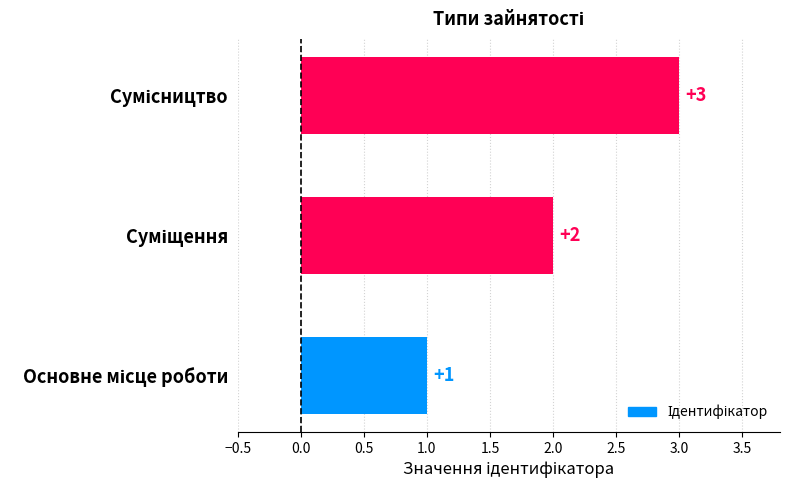

How many values are between 1 and 3?

3